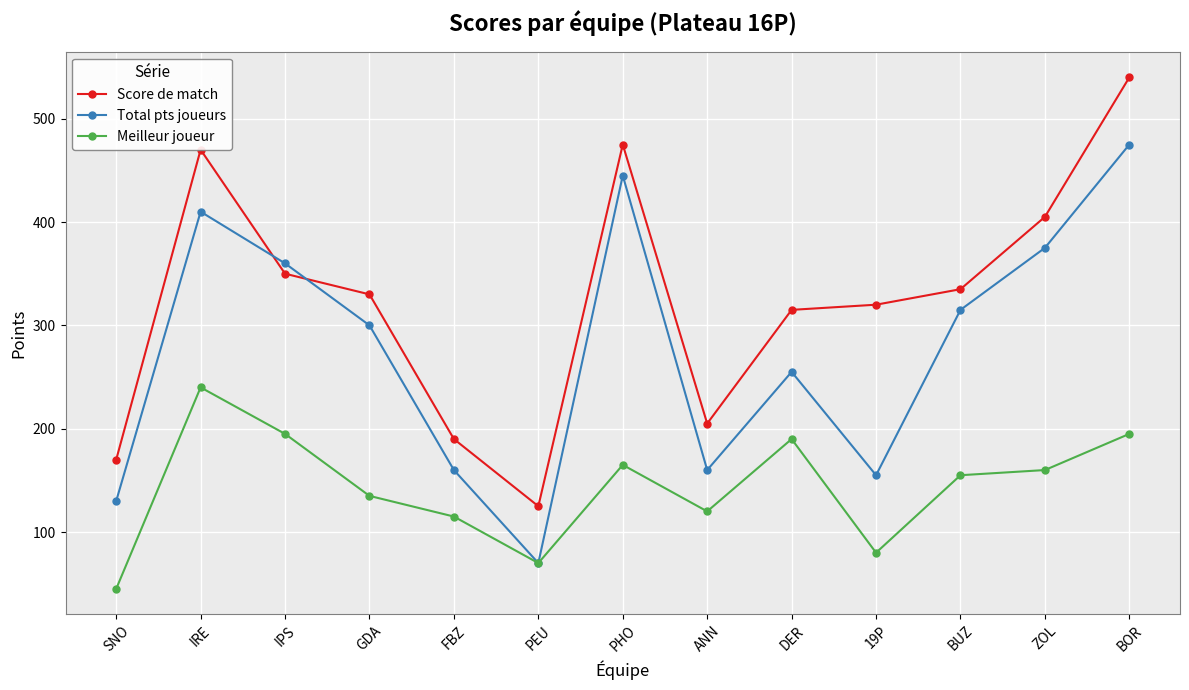

Reading right to left, transcribe all the data shown in this chart.

Score de match: BOR=540	ZOL=405	BUZ=335	19P=320	DER=315	ANN=205	PHO=475	PEU=125	FBZ=190	GDA=330	IPS=350	IRE=470	SNO=170
Total pts joueurs: BOR=475	ZOL=375	BUZ=315	19P=155	DER=255	ANN=160	PHO=445	PEU=70	FBZ=160	GDA=300	IPS=360	IRE=410	SNO=130
Meilleur joueur: BOR=195	ZOL=160	BUZ=155	19P=80	DER=190	ANN=120	PHO=165	PEU=70	FBZ=115	GDA=135	IPS=195	IRE=240	SNO=45